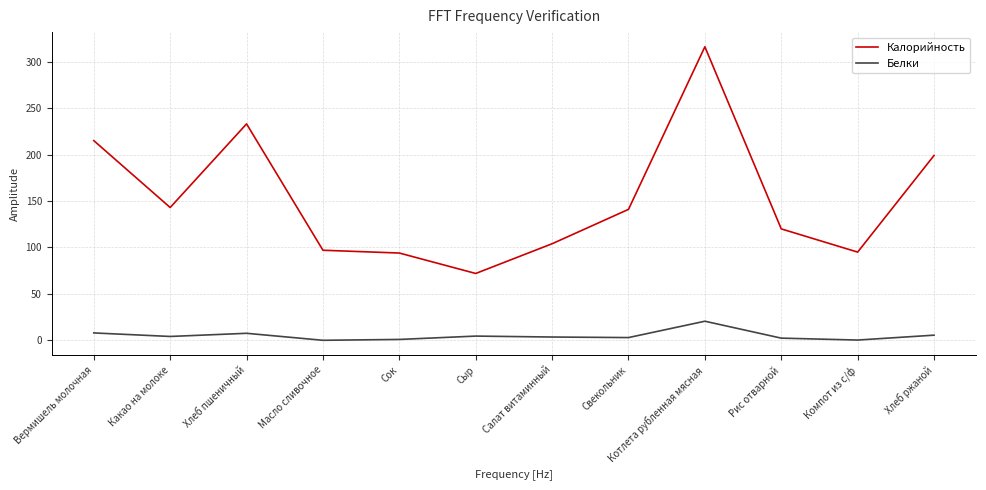

What is the total value across all series at Свекольник?

144.0